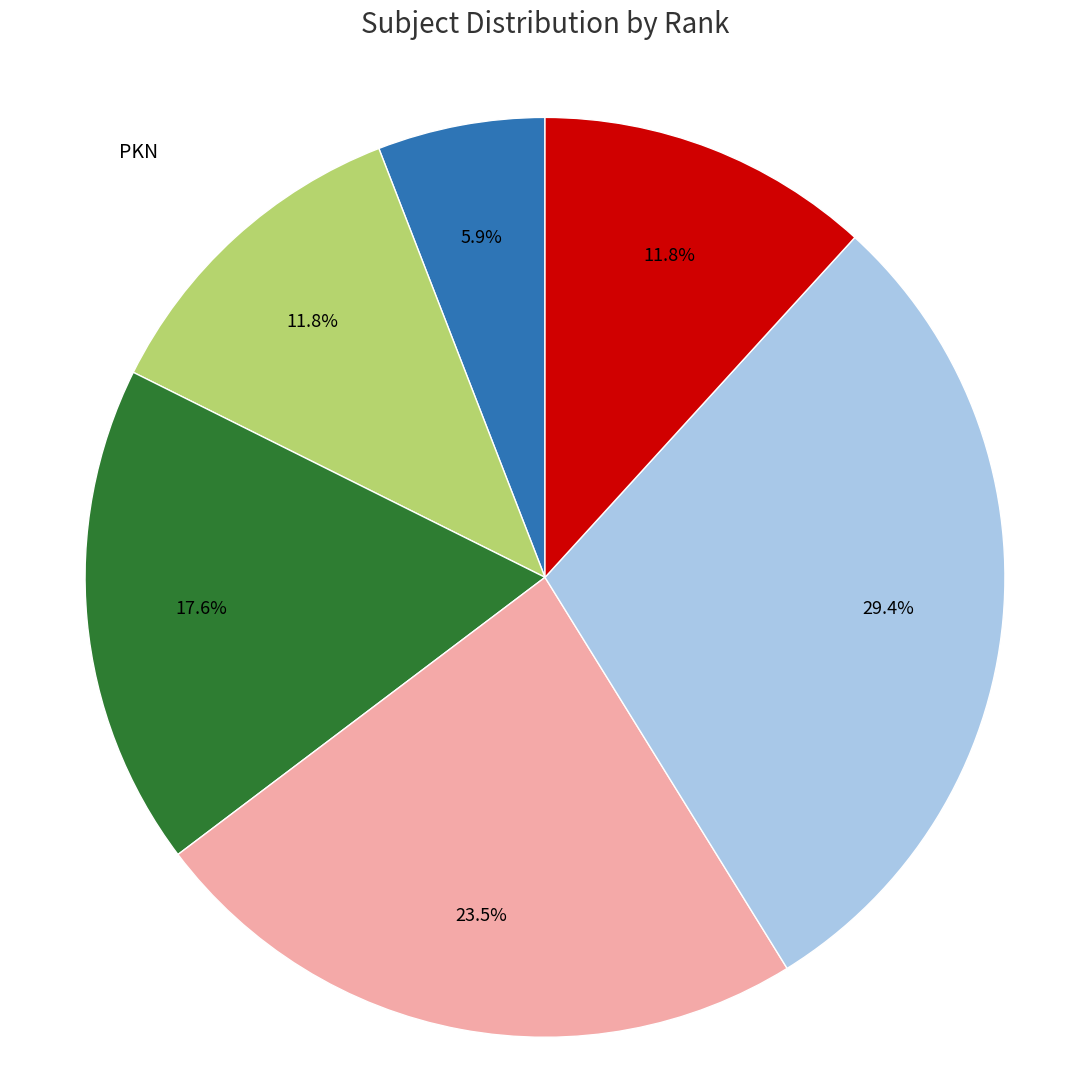

Is there any slice that represents more than half of the pie?

No